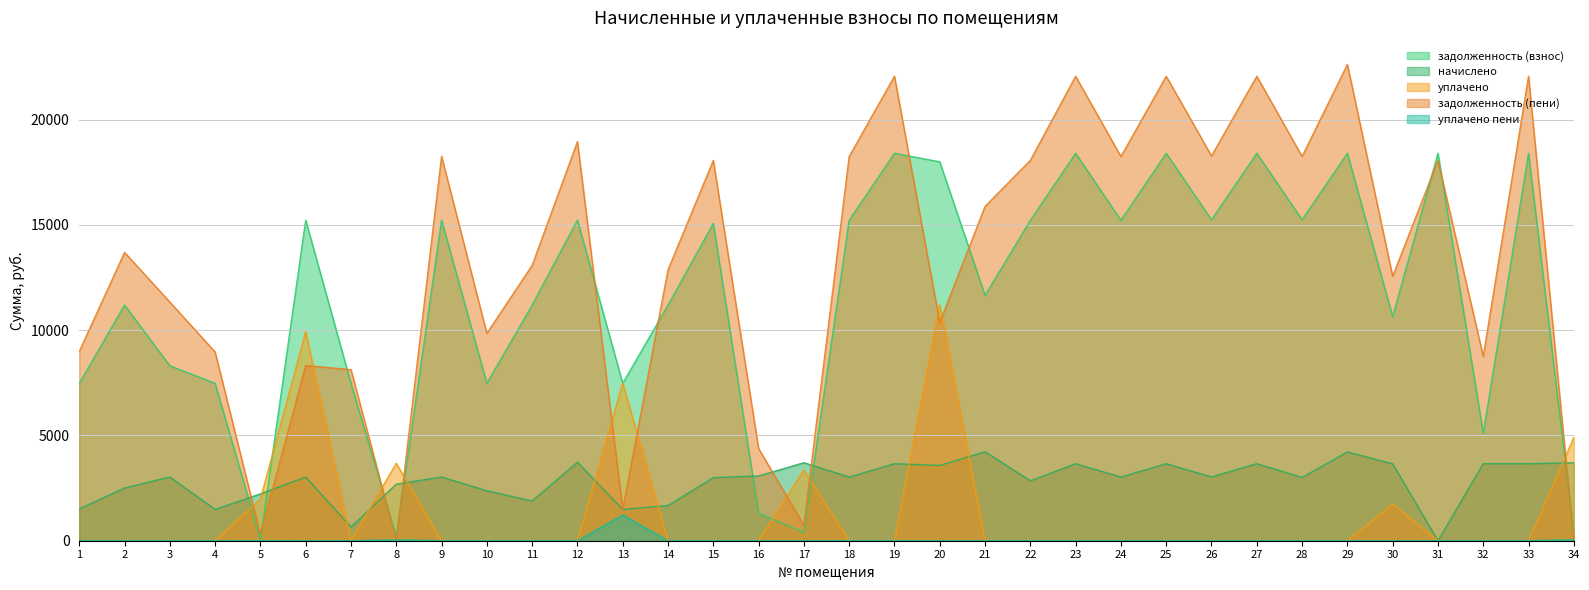

True or false: задолженность (взнос) and уплачено пени cross at least once.

False